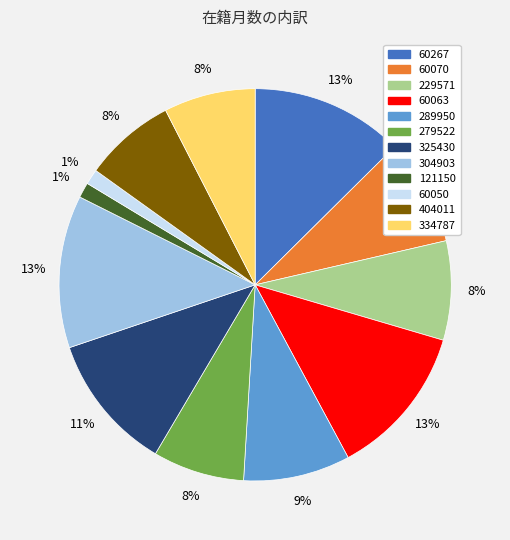

Count the number of slices in the pie.

12